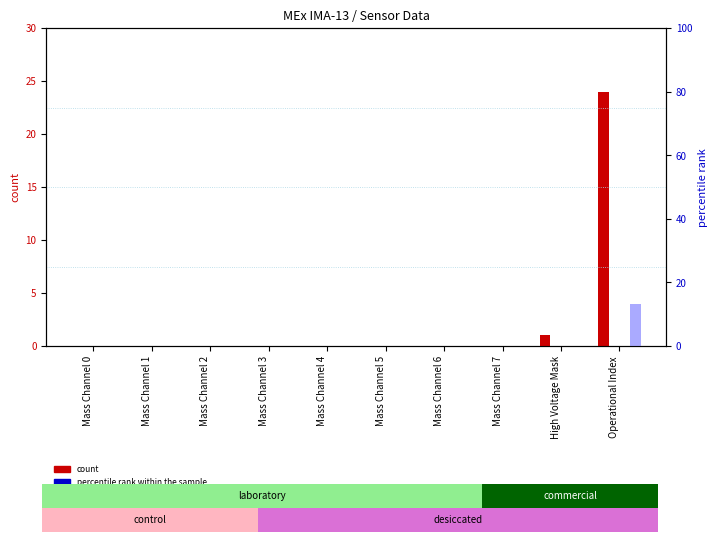

The count series shows 0 at Mass Channel 7. True or false?

True